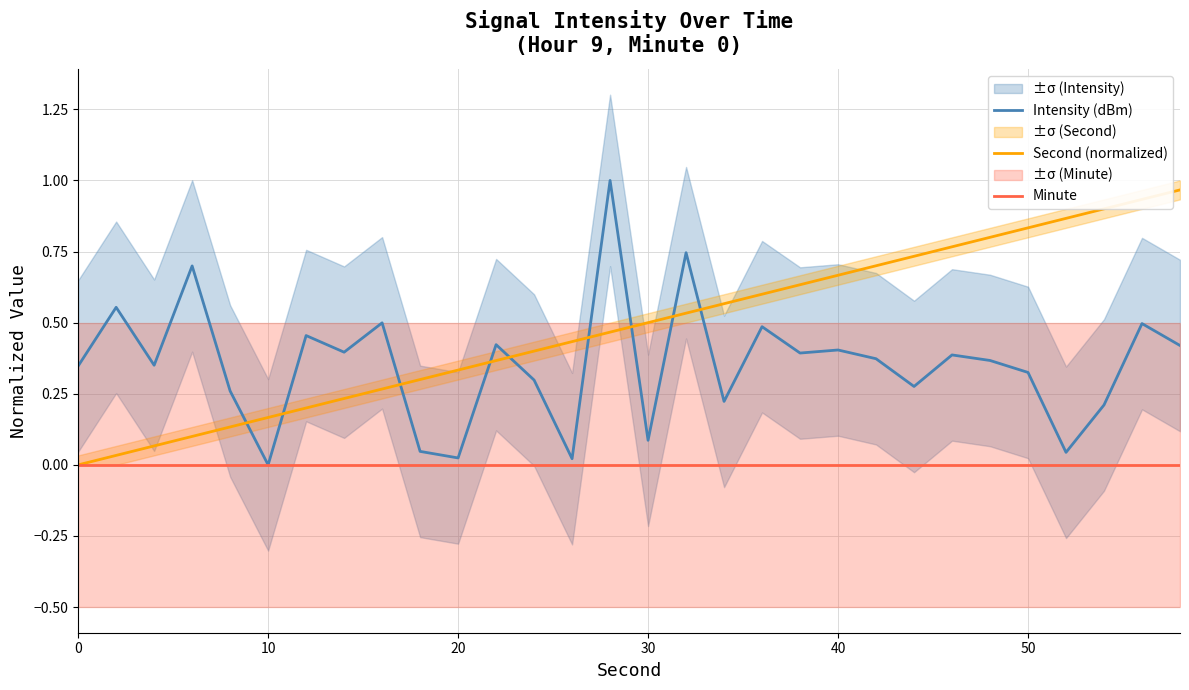

Rank the series by their average value, from highest to lowest.

Second (normalized), Intensity (dBm), Minute